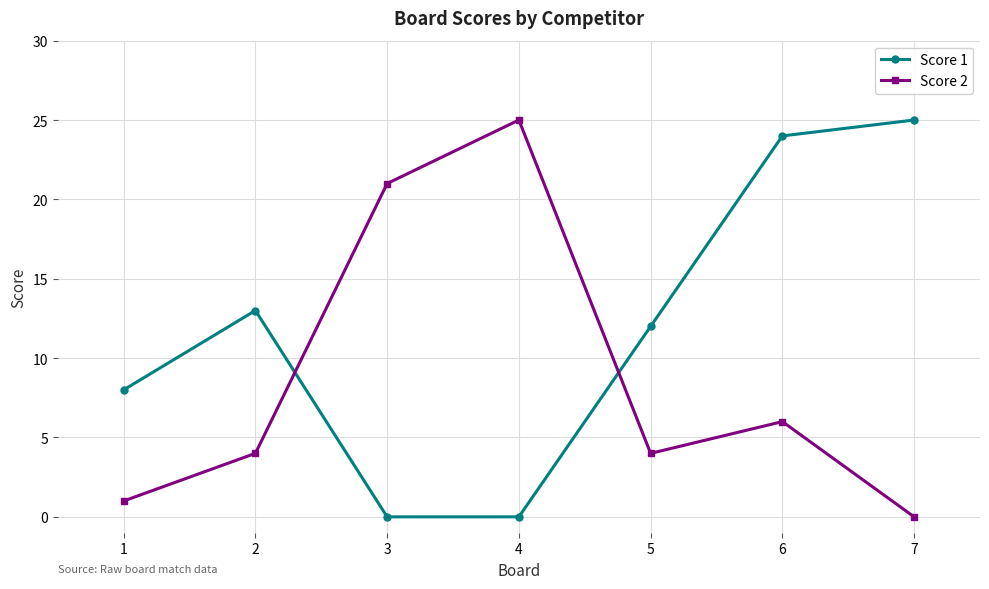

Where is the first local maximum for Score 1?

2